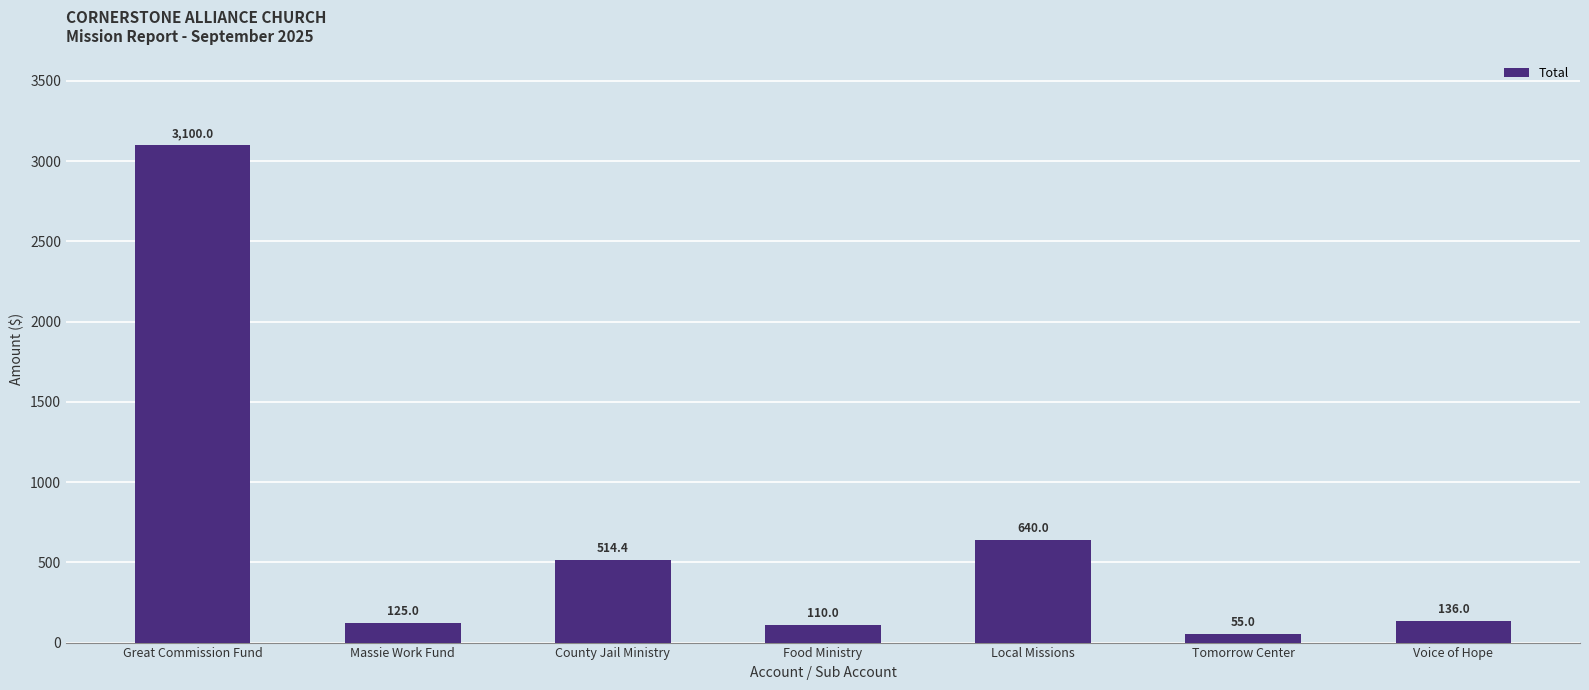

What is the label of the 6th bar from the left?

Tomorrow Center